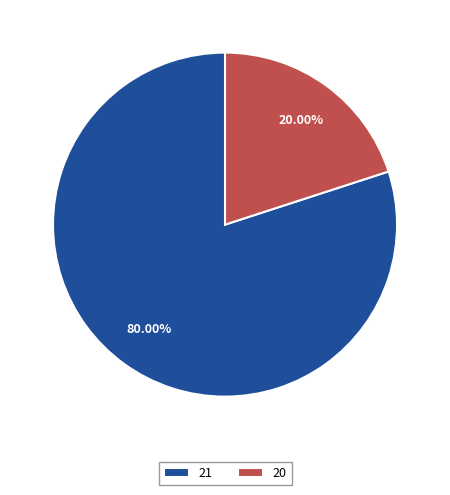

What is the largest slice in the pie chart?

21